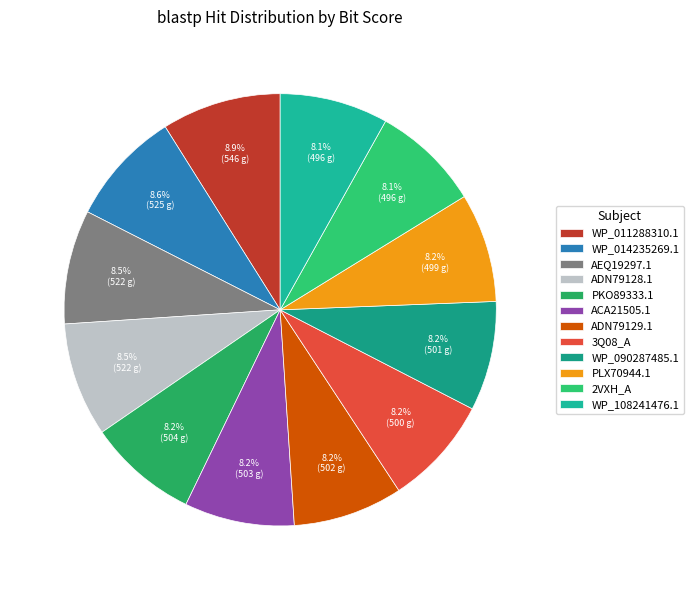

Rank the categories by value from highest to lowest.

WP_011288310.1, WP_014235269.1, AEQ19297.1, ADN79128.1, PKO89333.1, ACA21505.1, ADN79129.1, WP_090287485.1, 3Q08_A, PLX70944.1, 2VXH_A, WP_108241476.1